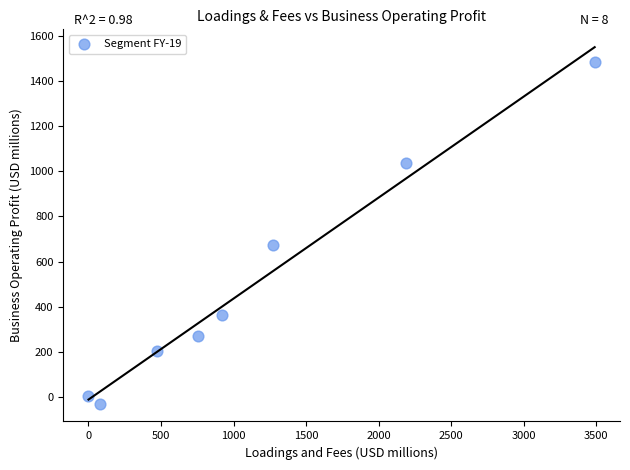

What is the range of X values (max minus min)?

3489.3